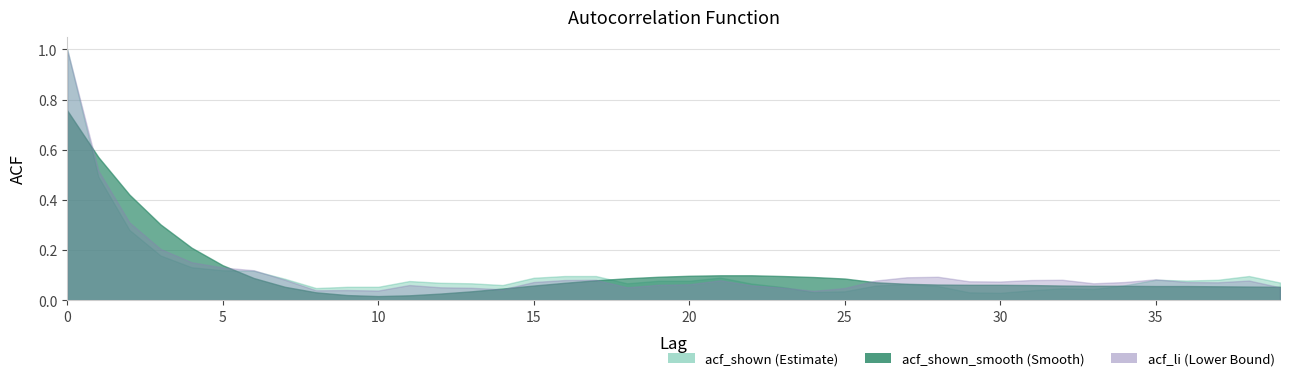

What is the maximum value shown in the chart?

1.0